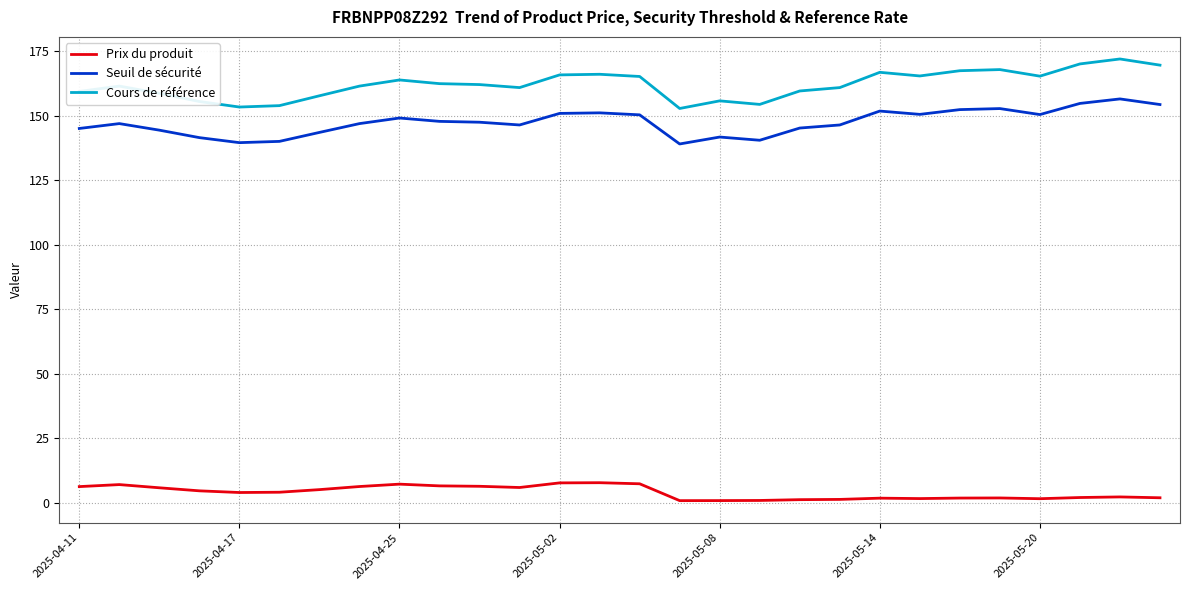

What are all the series names shown in the legend?

Prix du produit, Seuil de sécurité, Cours de référence